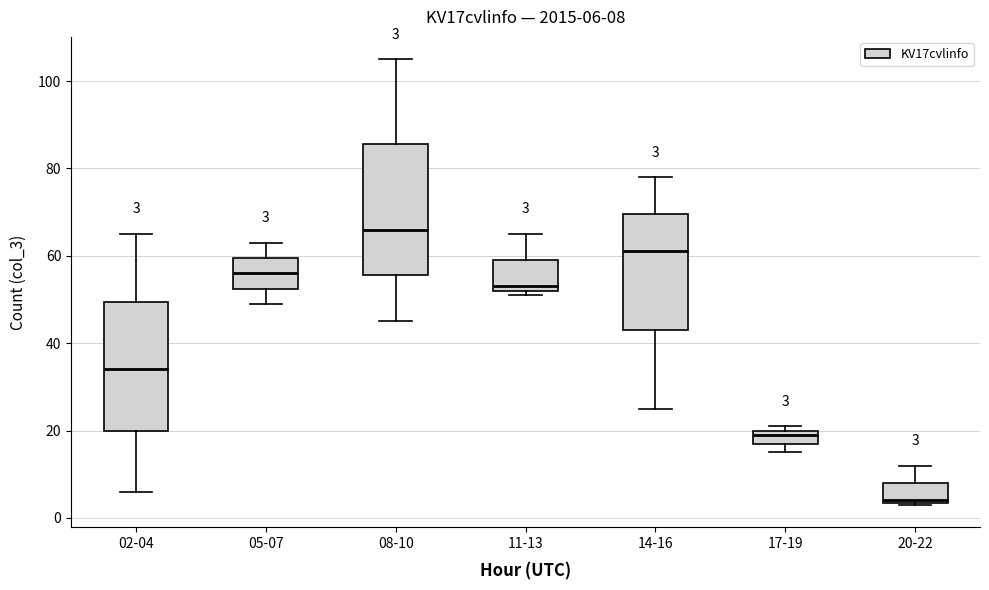

Which box has the lowest median line?

20-22